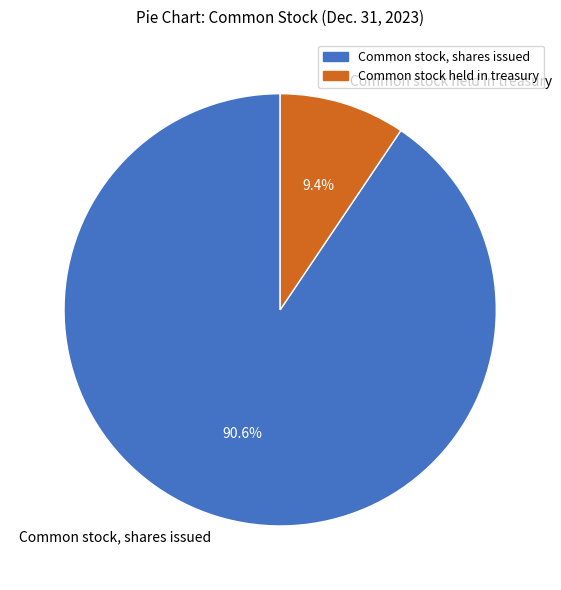

Count the number of slices in the pie.

2